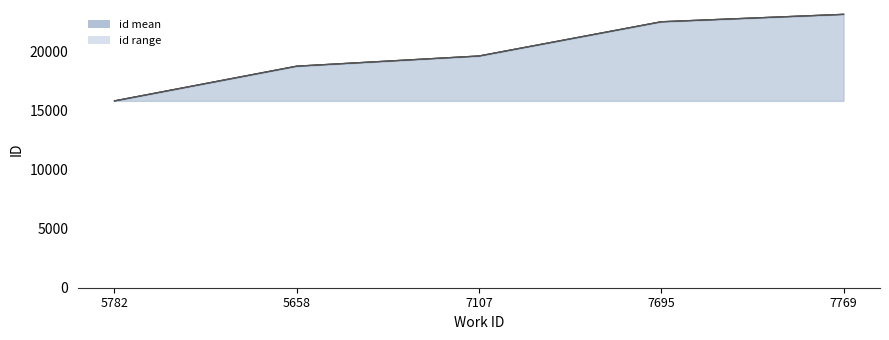

Where is the data nearest to the value 19310?

7107